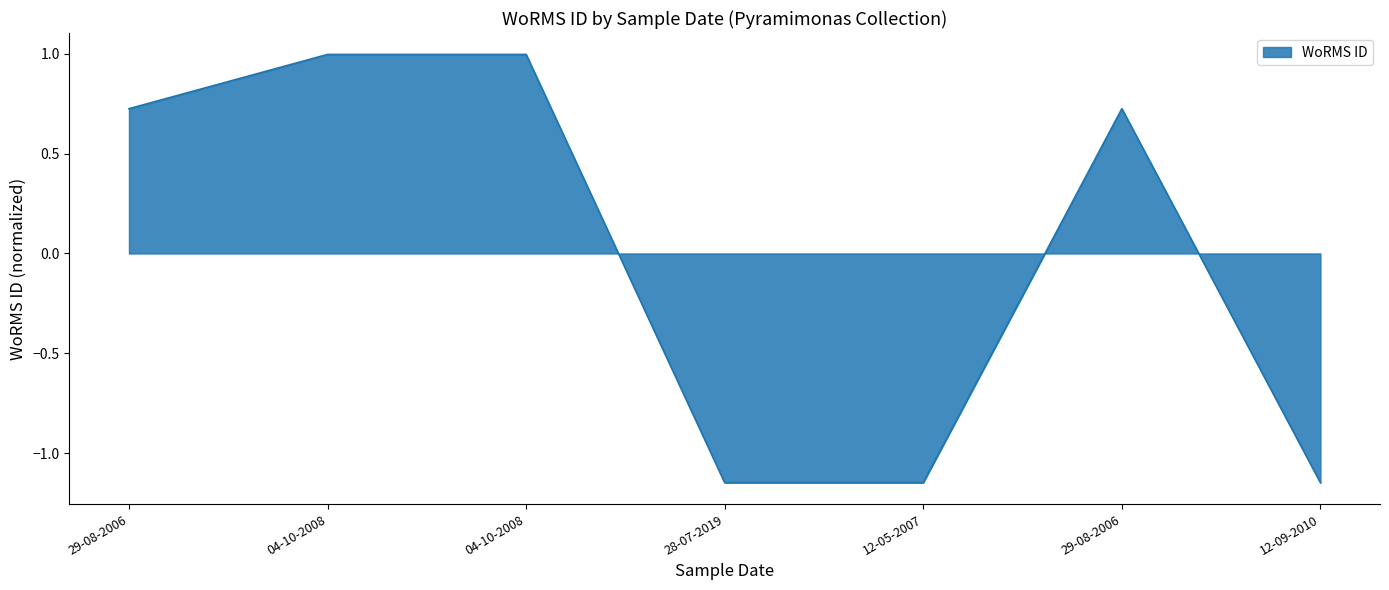

How many values exceed 0?

4